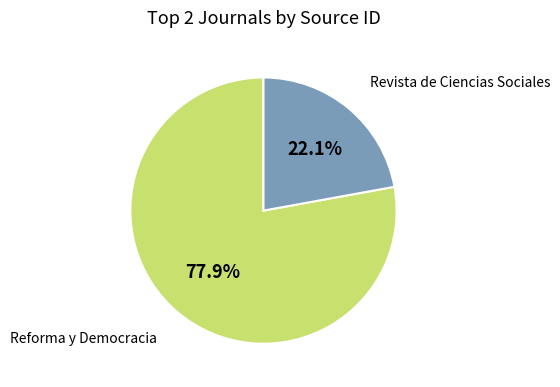

Which category has the smallest portion of the pie?

Revista de Ciencias Sociales